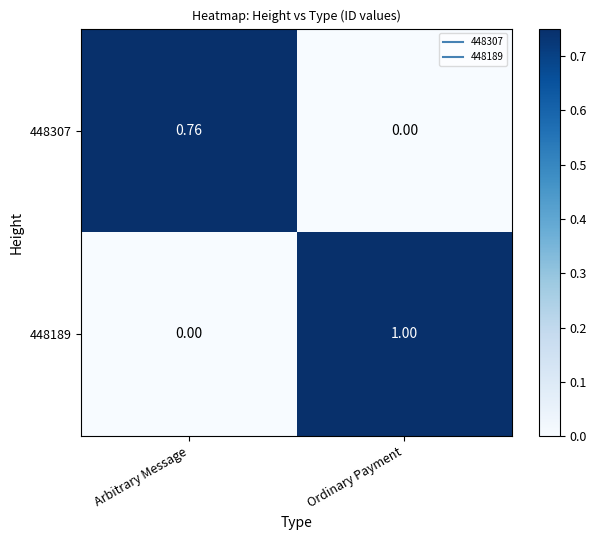

Which category has the highest value in the 448307 series?

Arbitrary Message